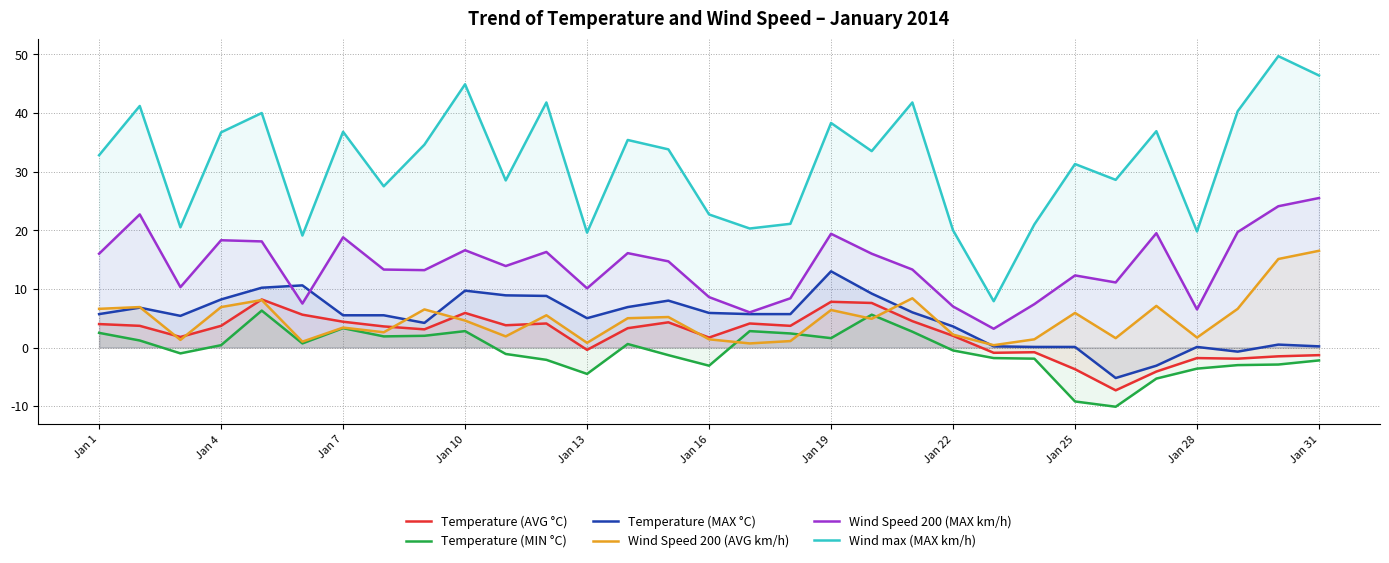

True or false: Temperature (AVG °C) and Temperature (MAX °C) intersect in this chart.

False